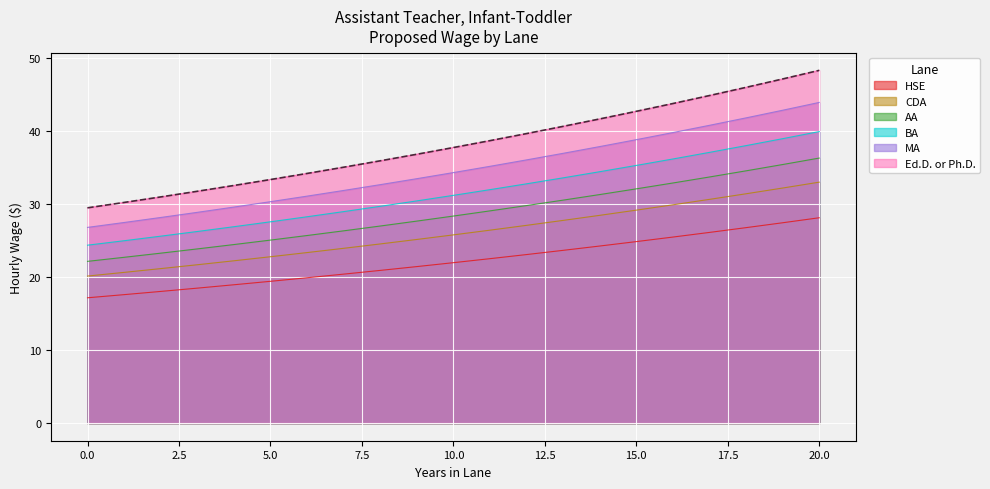

At which label is CDA closest to 35?

11